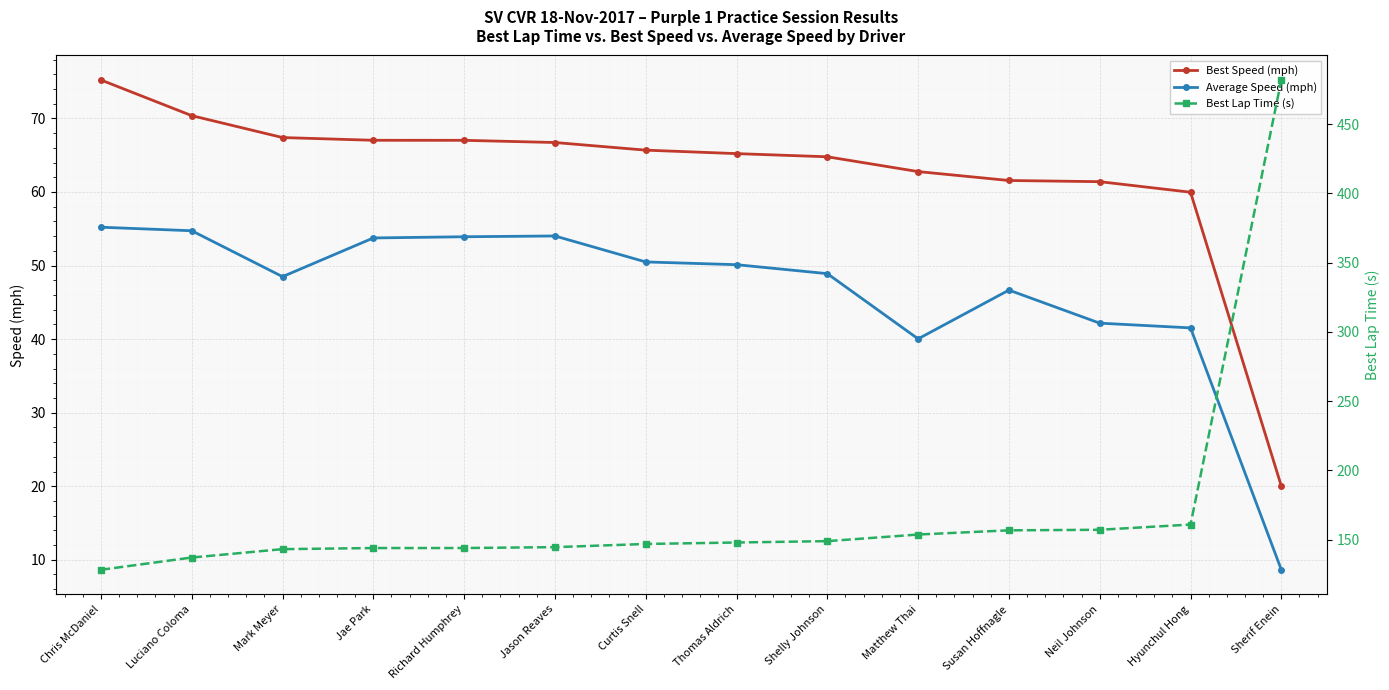

Rank the categories by Average Speed (mph) value from highest to lowest.

Chris McDaniel, Luciano Coloma, Jason Reaves, Richard Humphrey, Jae Park, Curtis Snell, Thomas Aldrich, Shelly Johnson, Mark Meyer, Susan Hoffnagle, Neil Johnson, Hyunchul Hong, Matthew Thai, Sherif Enein